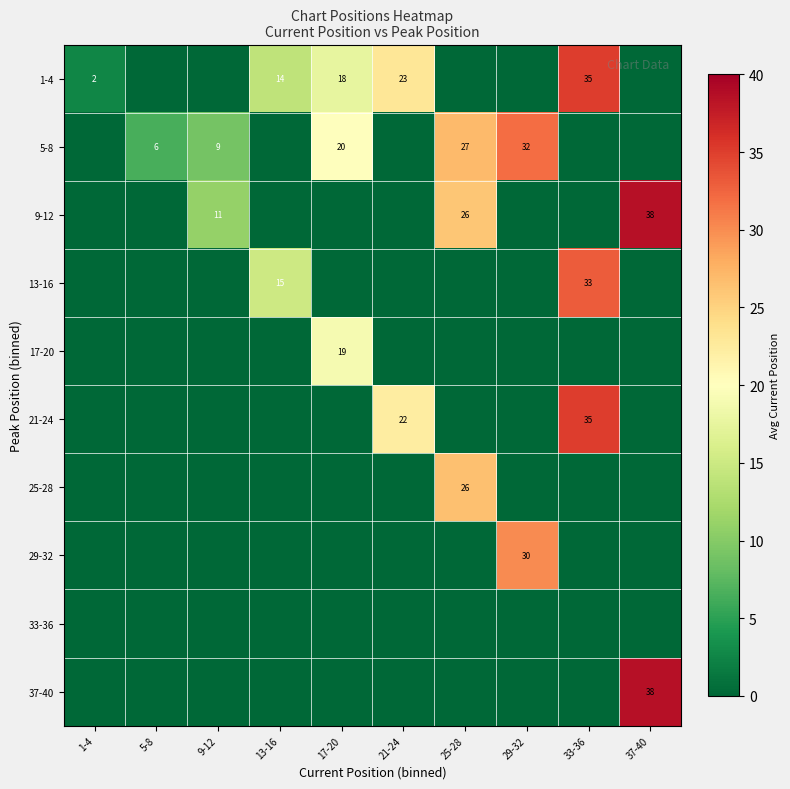

At how many categories does at least one series exceed 37?

1